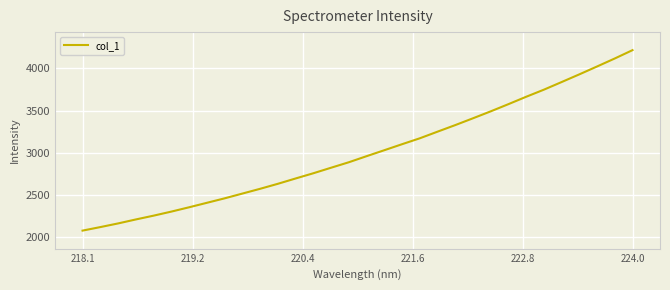

What is the minimum value shown in the chart?

2074.6